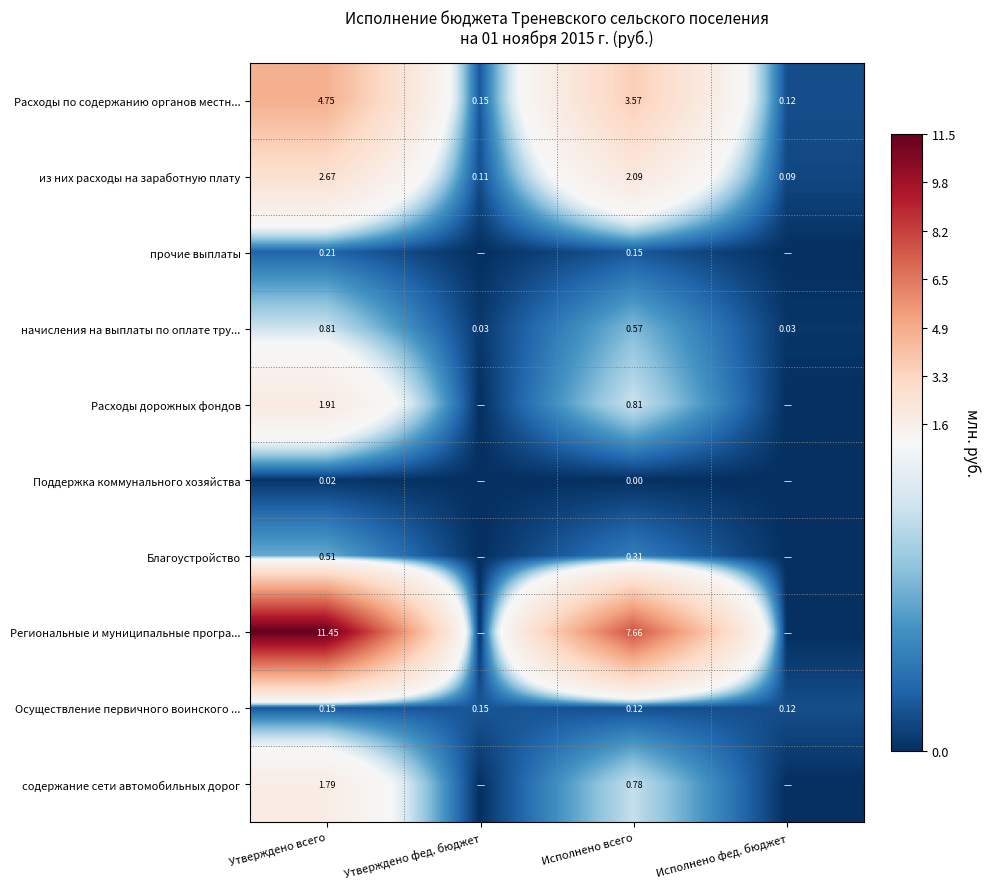

At Исполнено всего, list the series in order from largest to smallest.

Региональные и муниципальные програ..., Расходы по содержанию органов местн..., из них расходы на заработную плату, Расходы дорожных фондов, содержание сети автомобильных дорог, начисления на выплаты по оплате тру..., Благоустройство, прочие выплаты, Осуществление первичного воинского ..., Поддержка коммунального хозяйства